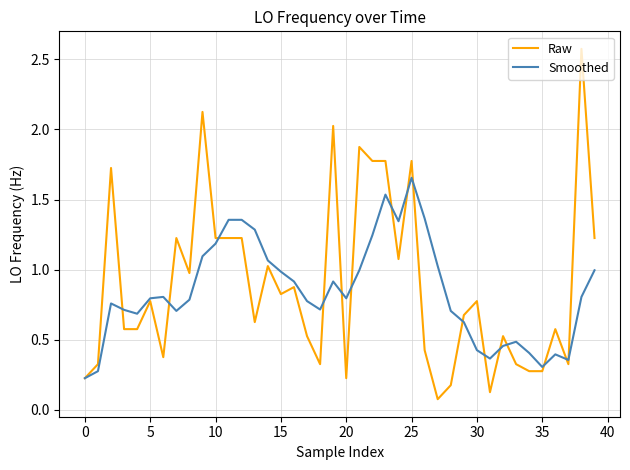

True or false: Smoothed has more than 2 points higher than both neighbors.

True